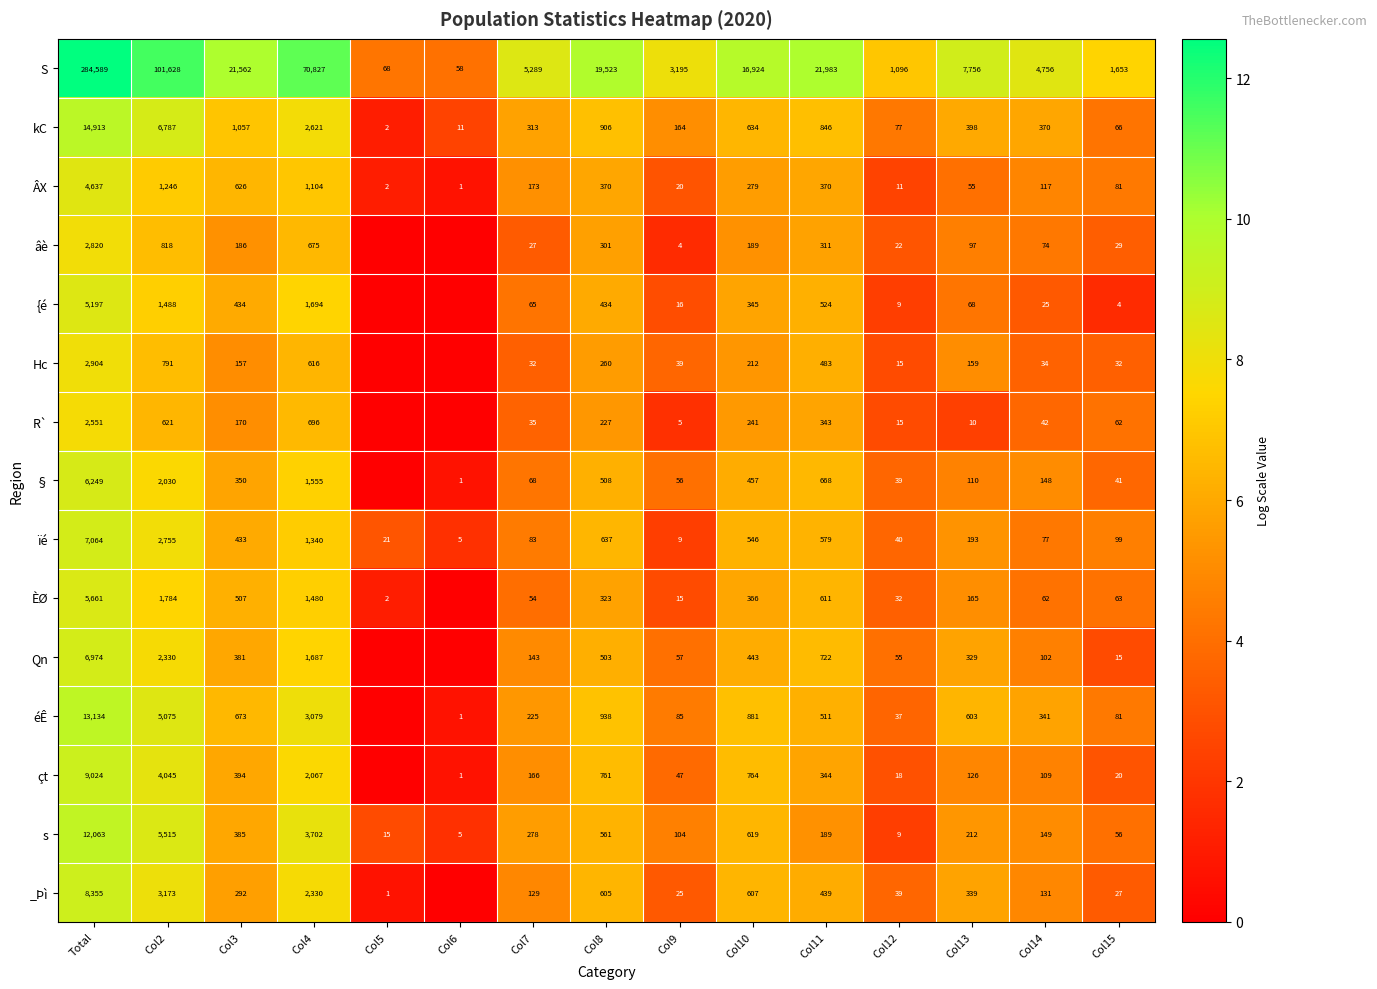

What is the total value across all series at Col12?

1514